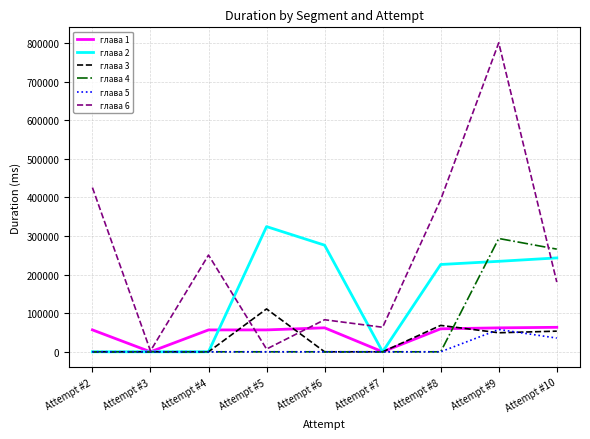

At which category does the chart reach its peak across all series?

Attempt #9